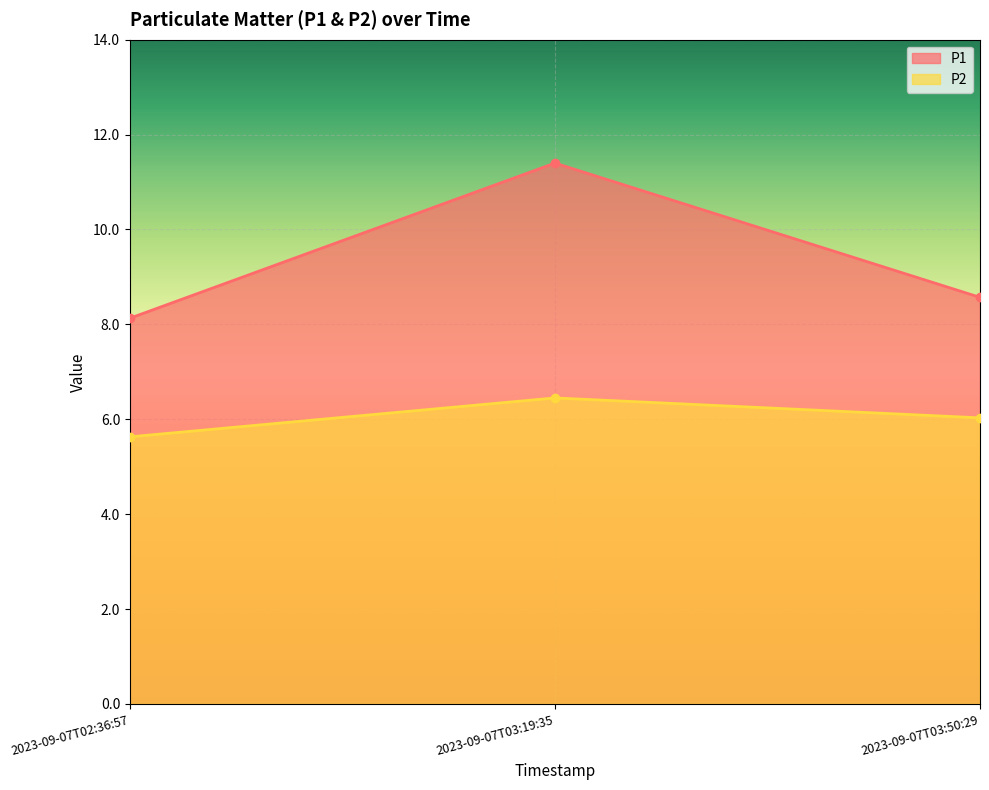

Between 2023-09-07T03:19:35 and 2023-09-07T03:50:29, which series saw the biggest shift?

P1